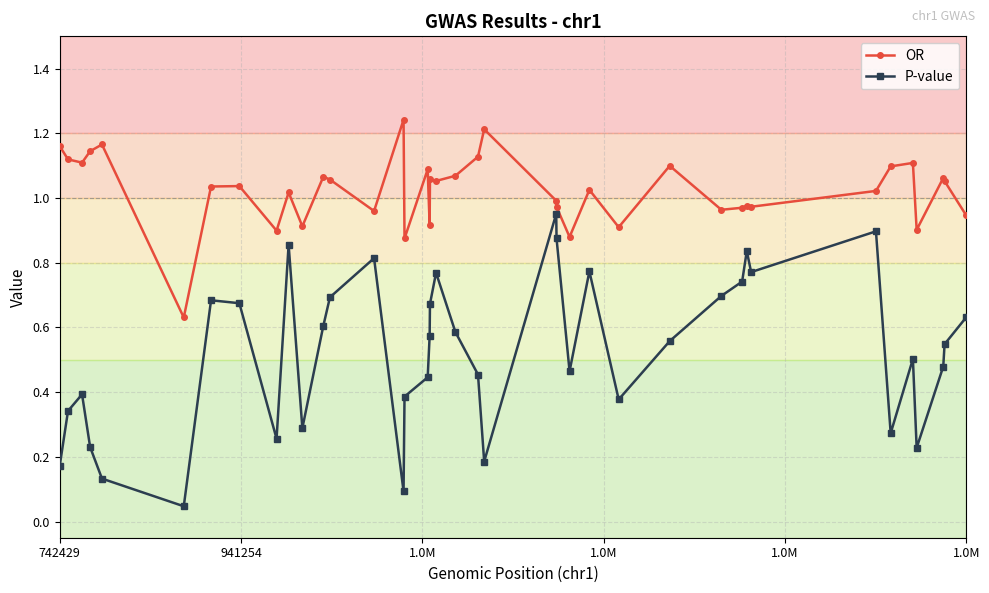

True or false: P-value and OR intersect in this chart.

False